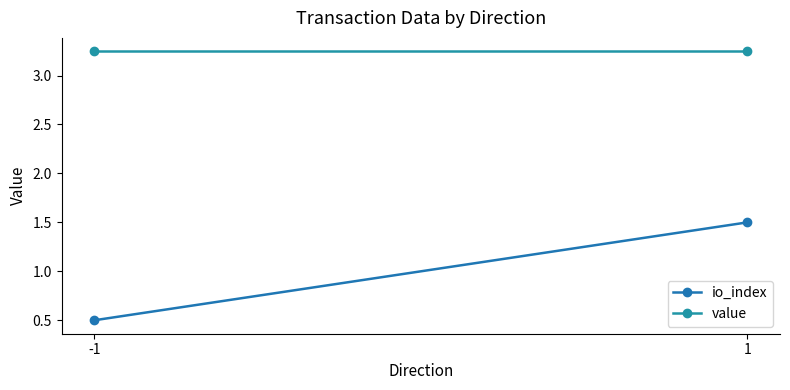

Reading left to right, what are all the values shown in this chart?

io_index: -1=0.5	1=1.5
value: -1=3.2	1=3.2